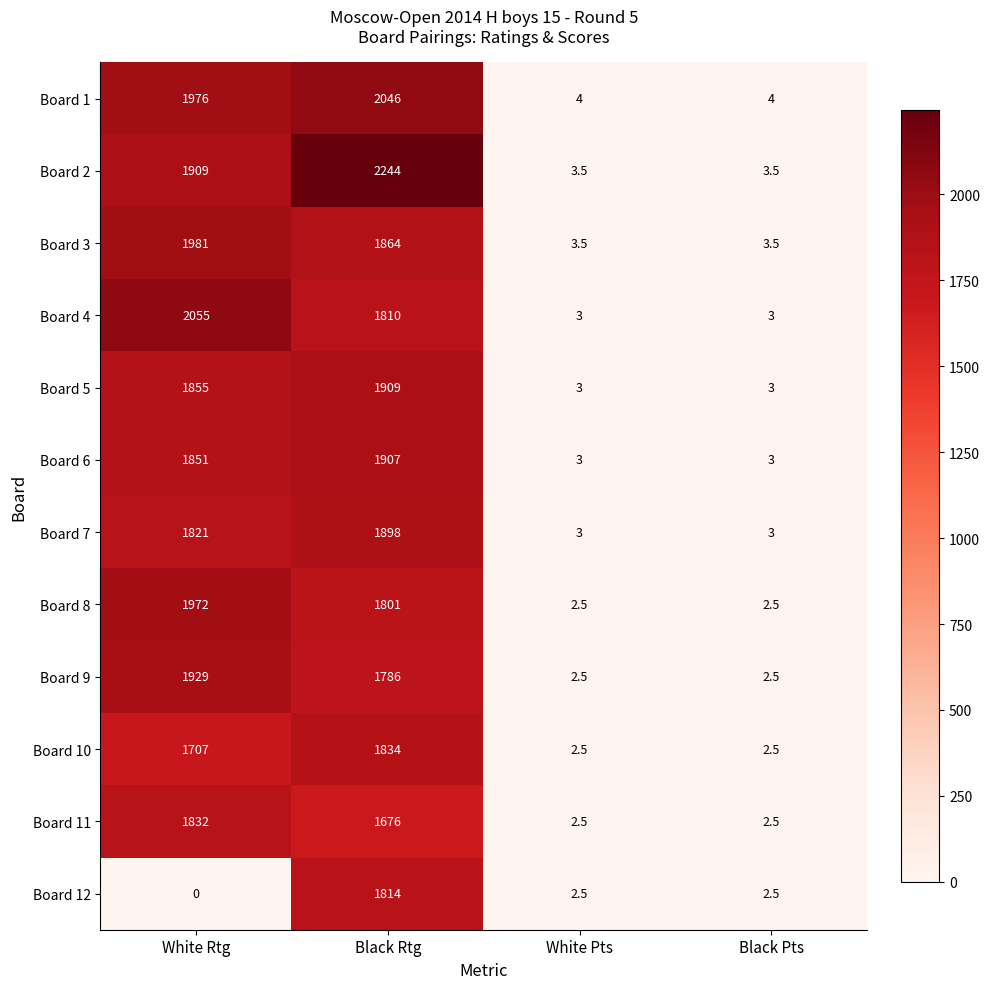

At which label is Board 10 closest to 918?

White Rtg